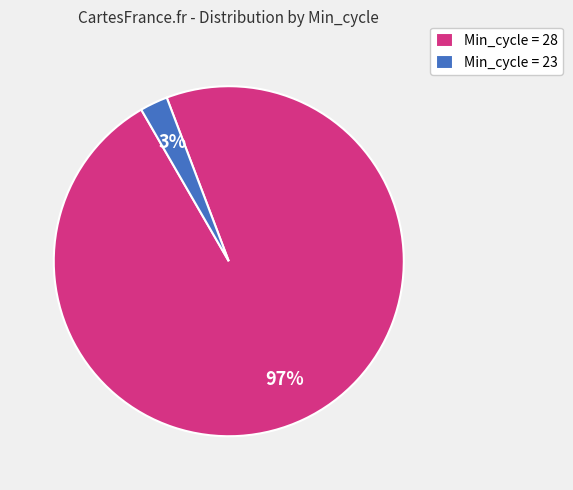

How many segments does this pie chart have?

2